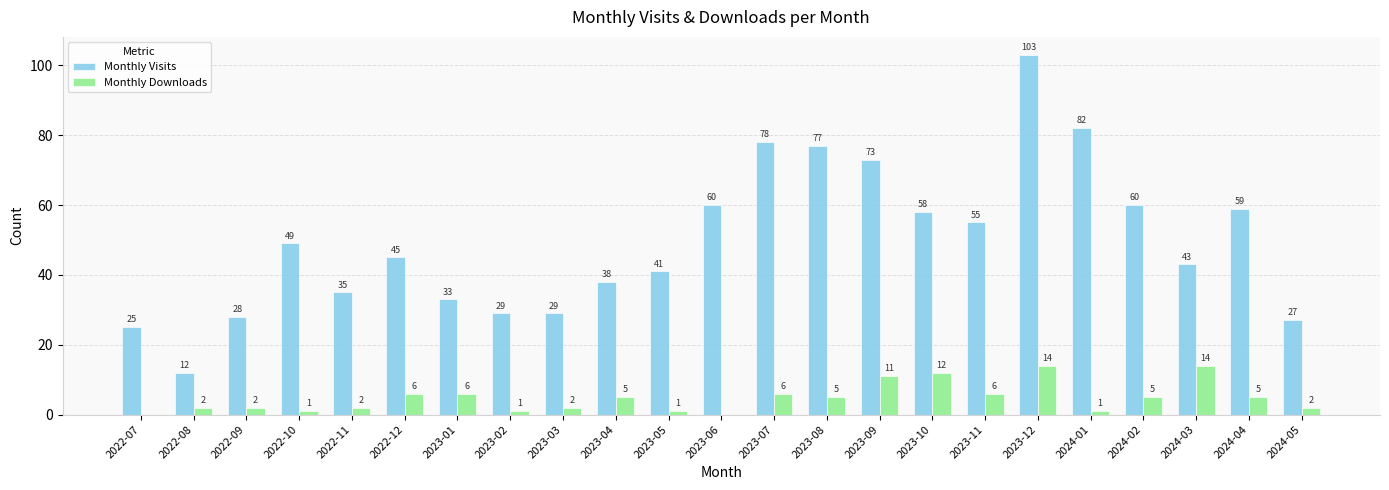

Are the bars horizontal?

No